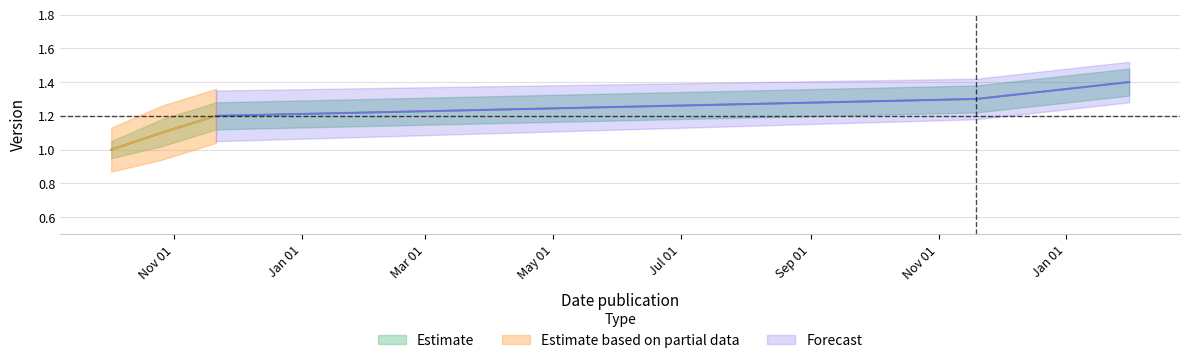

What is the average value?

1.2